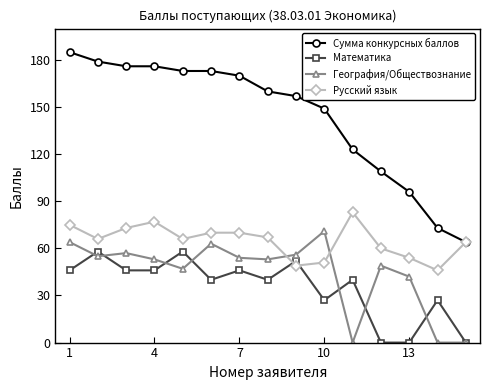

Which series has the largest total across all categories?

Сумма конкурсных баллов